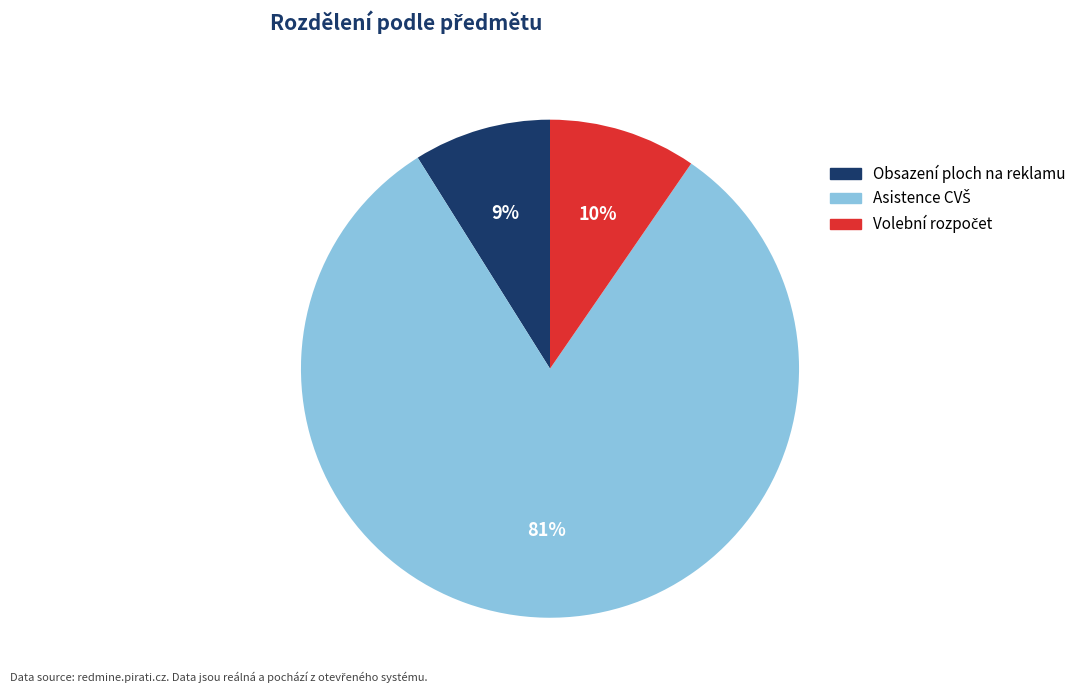

To the nearest percent, what is the average slice percentage?

33%